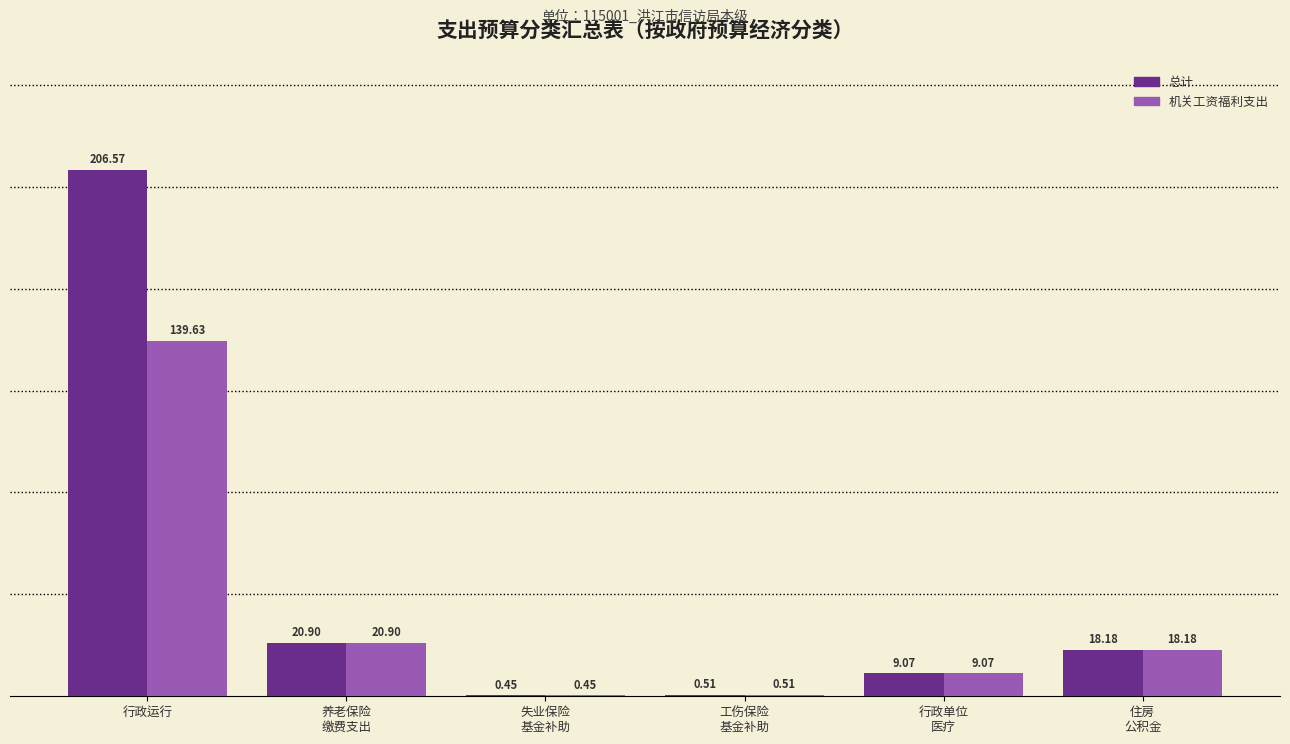

Between 行政运行 and 行政单位
医疗, which series saw the biggest shift?

总计